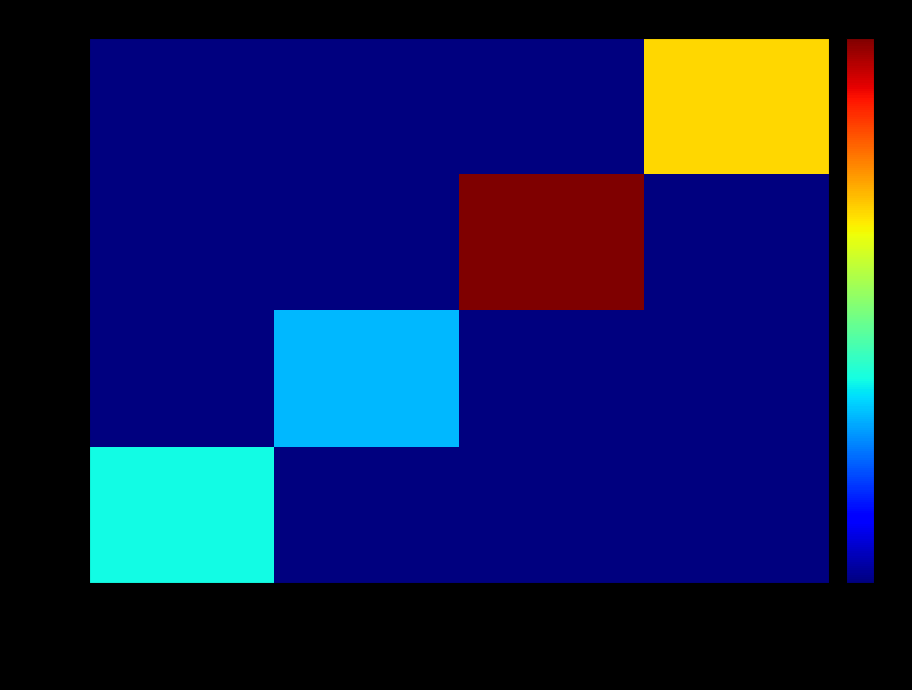

Between Reward Recipient Assignment and Account Update, which series saw the biggest shift?

27685